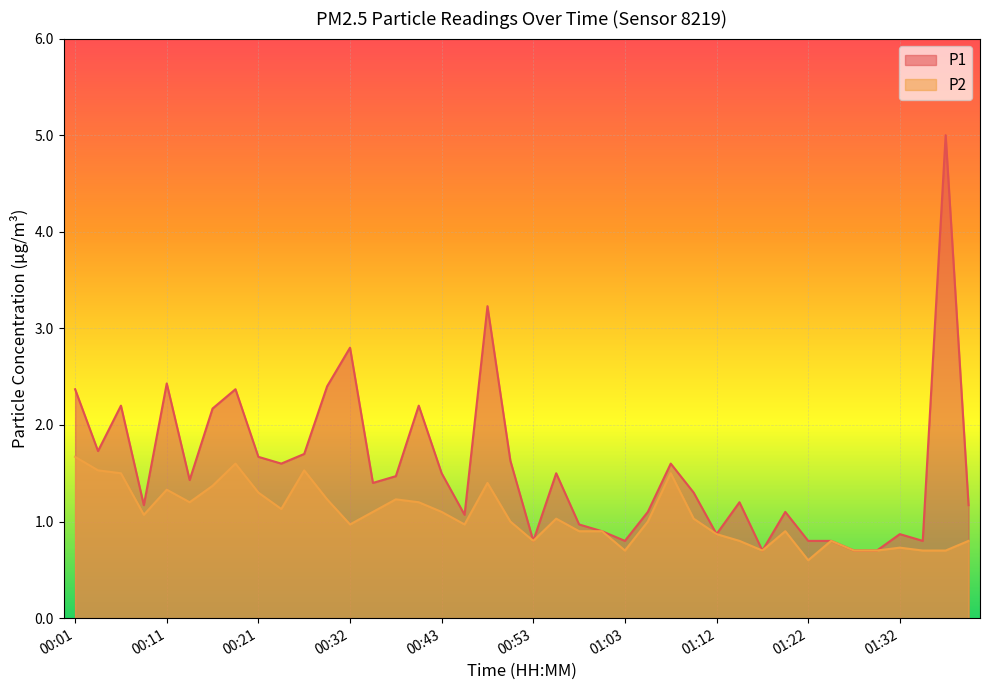

In P1, how many points are higher than both neighbors (excluding endpoints)?

12